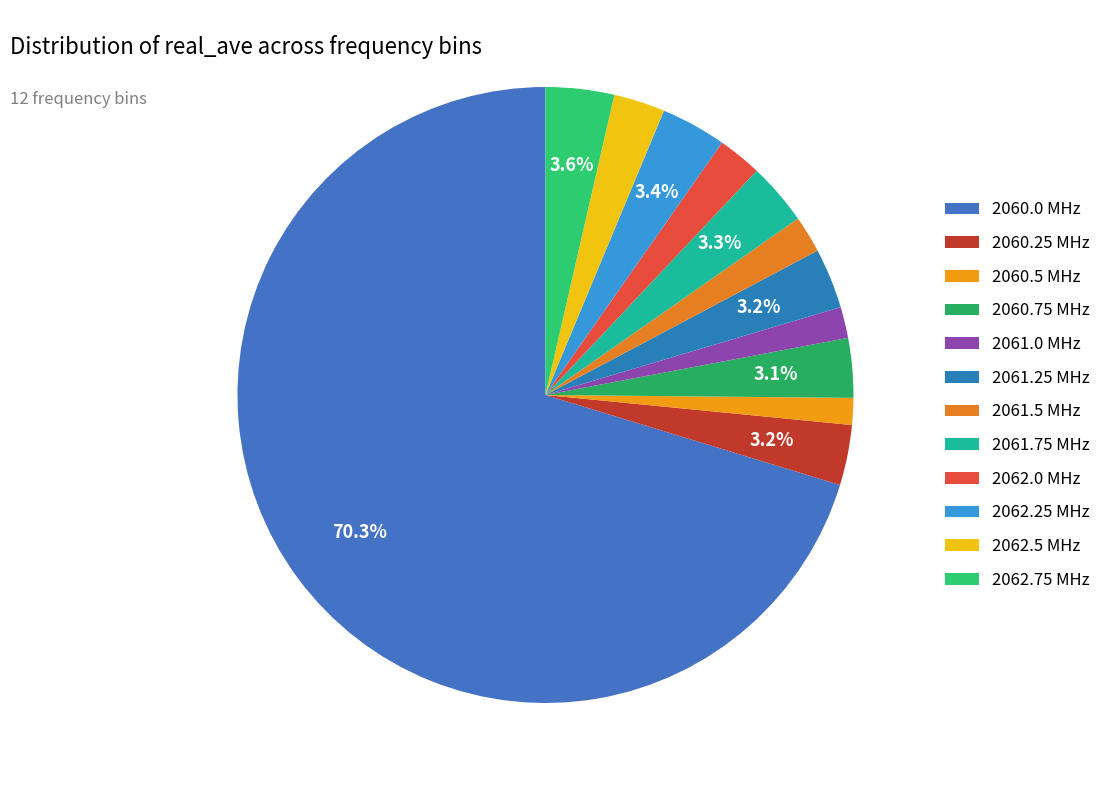

Count the number of slices in the pie.

12